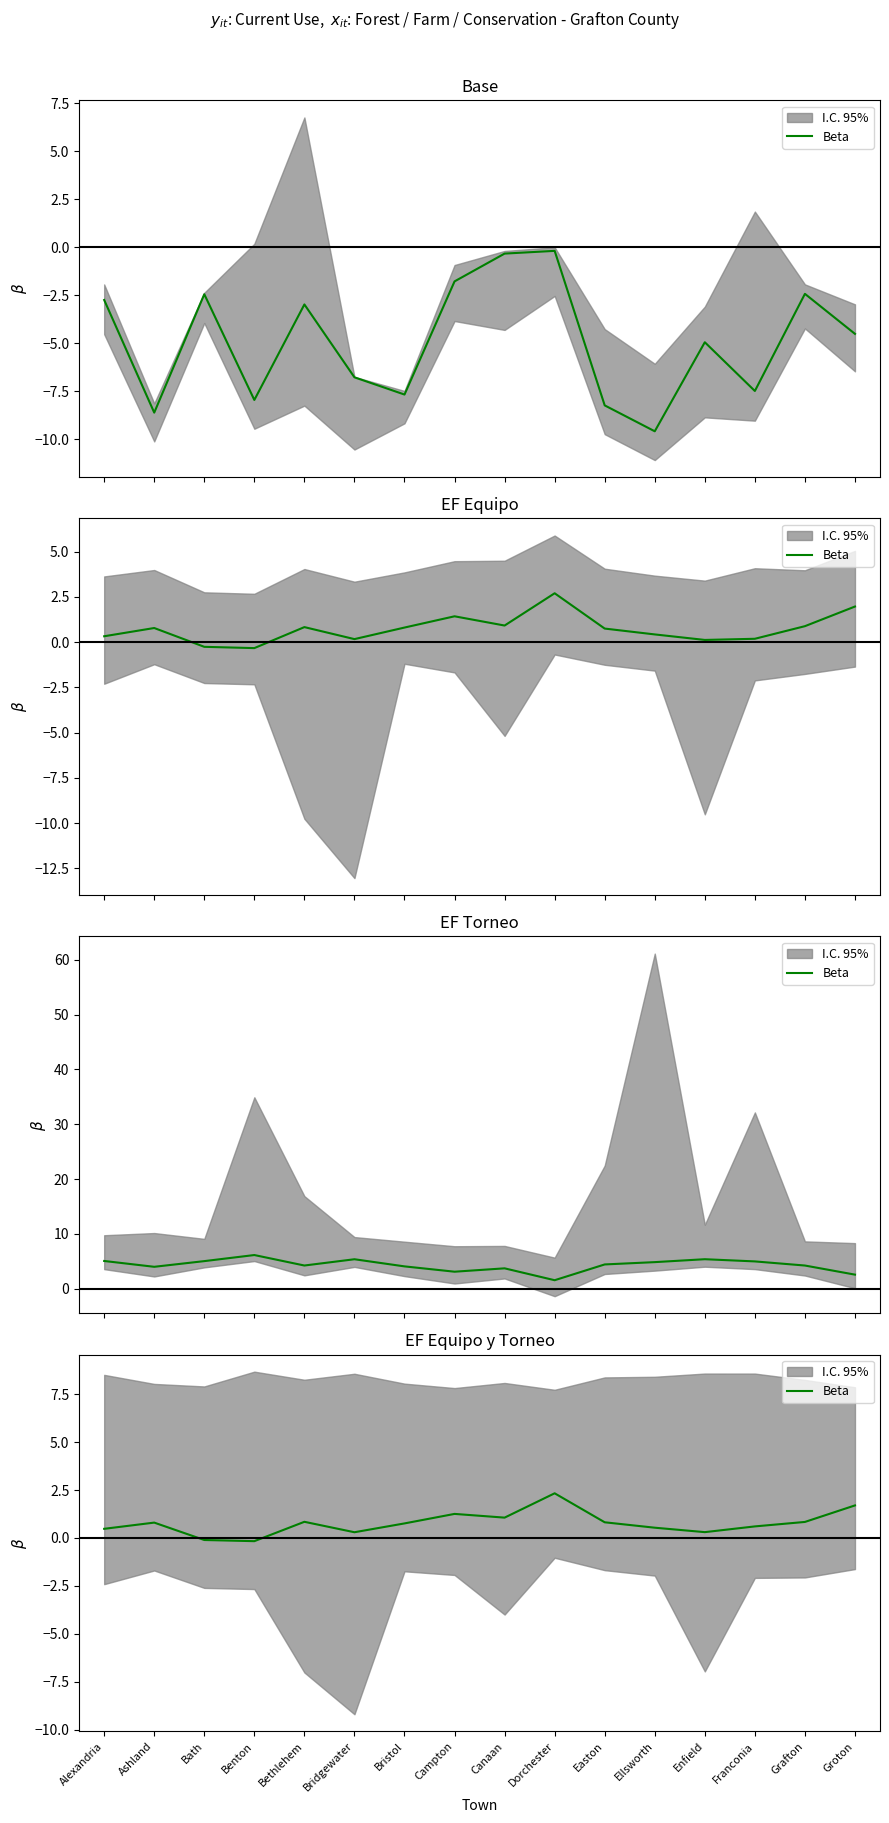

What is the difference between the values at Alexandria and Bethlehem?

0.4